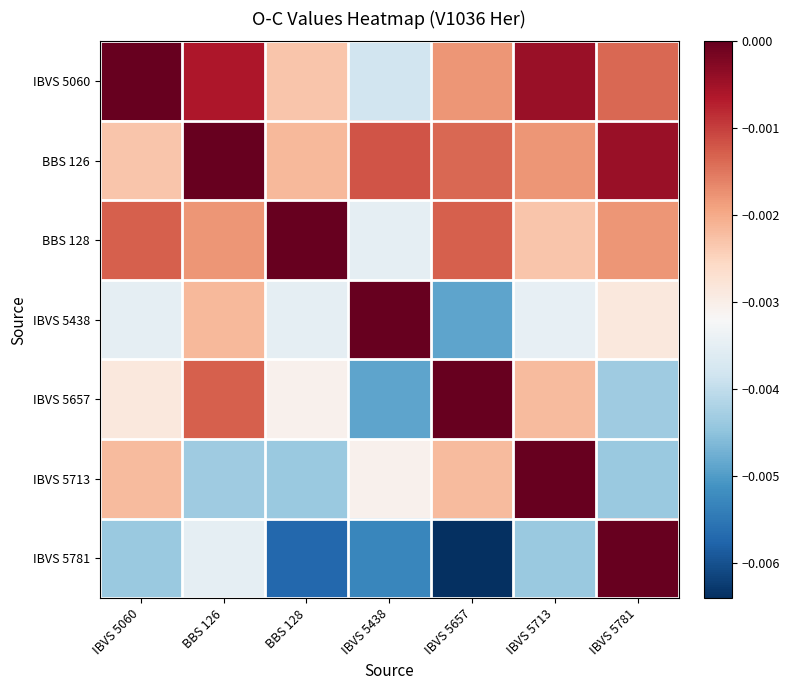

Reading right to left, what are all the values shown in this chart?

IBVS 5060: IBVS 5781=-0.0	IBVS 5713=-0.0	IBVS 5657=-0.0	IBVS 5438=-0.0	BBS 128=-0.0	BBS 126=-0.0	IBVS 5060=0.0
BBS 126: IBVS 5781=-0.0	IBVS 5713=-0.0	IBVS 5657=-0.0	IBVS 5438=-0.0	BBS 128=-0.0	BBS 126=0.0	IBVS 5060=-0.0
BBS 128: IBVS 5781=-0.0	IBVS 5713=-0.0	IBVS 5657=-0.0	IBVS 5438=-0.0	BBS 128=0.0	BBS 126=-0.0	IBVS 5060=-0.0
IBVS 5438: IBVS 5781=-0.0	IBVS 5713=-0.0	IBVS 5657=-0.0	IBVS 5438=0.0	BBS 128=-0.0	BBS 126=-0.0	IBVS 5060=-0.0
IBVS 5657: IBVS 5781=-0.0	IBVS 5713=-0.0	IBVS 5657=0.0	IBVS 5438=-0.0	BBS 128=-0.0	BBS 126=-0.0	IBVS 5060=-0.0
IBVS 5713: IBVS 5781=-0.0	IBVS 5713=0.0	IBVS 5657=-0.0	IBVS 5438=-0.0	BBS 128=-0.0	BBS 126=-0.0	IBVS 5060=-0.0
IBVS 5781: IBVS 5781=0.0	IBVS 5713=-0.0	IBVS 5657=-0.0	IBVS 5438=-0.0	BBS 128=-0.0	BBS 126=-0.0	IBVS 5060=-0.0